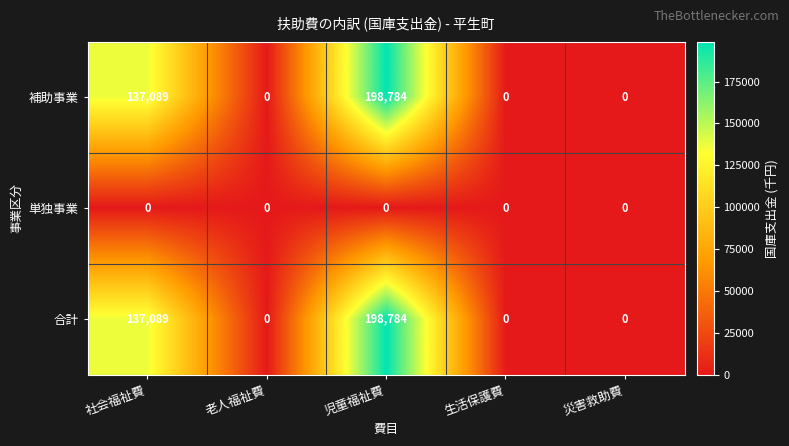

Reading right to left, extract all data points from this chart.

補助事業: 0	0	198784	0	137089
単独事業: 0	0	0	0	0
合計: 0	0	198784	0	137089